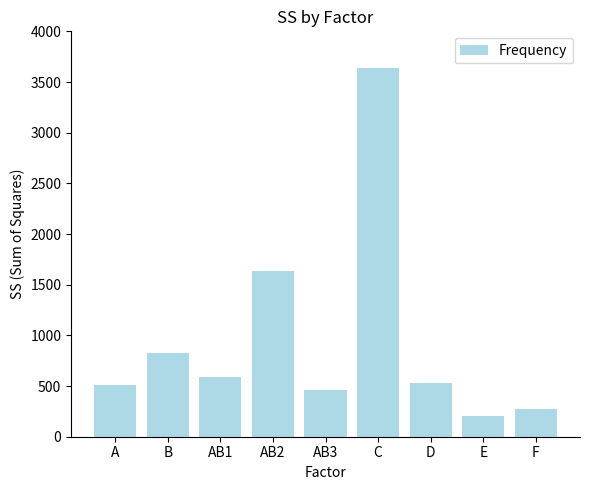

What is the sum of the values at F and C?

3920.2